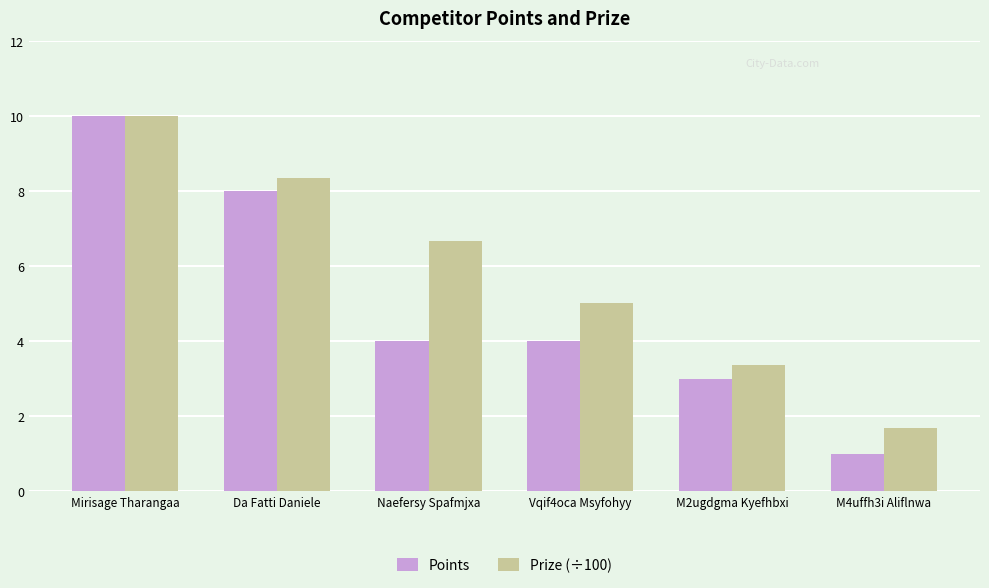

What is the minimum value for Points?

1.0